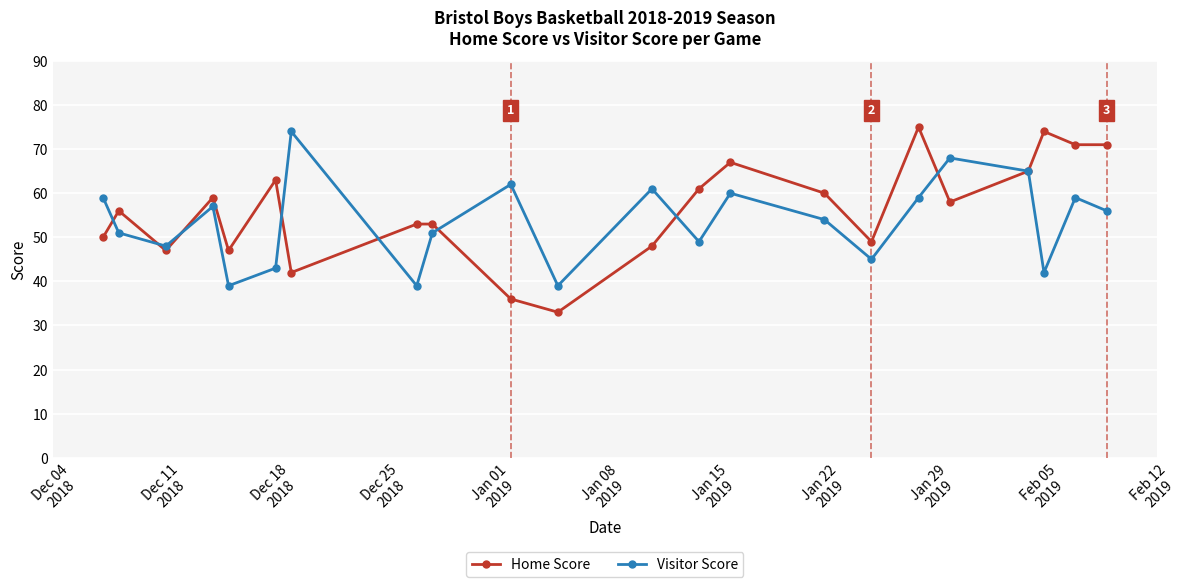

Which series has the widest spread of values?

Home Score